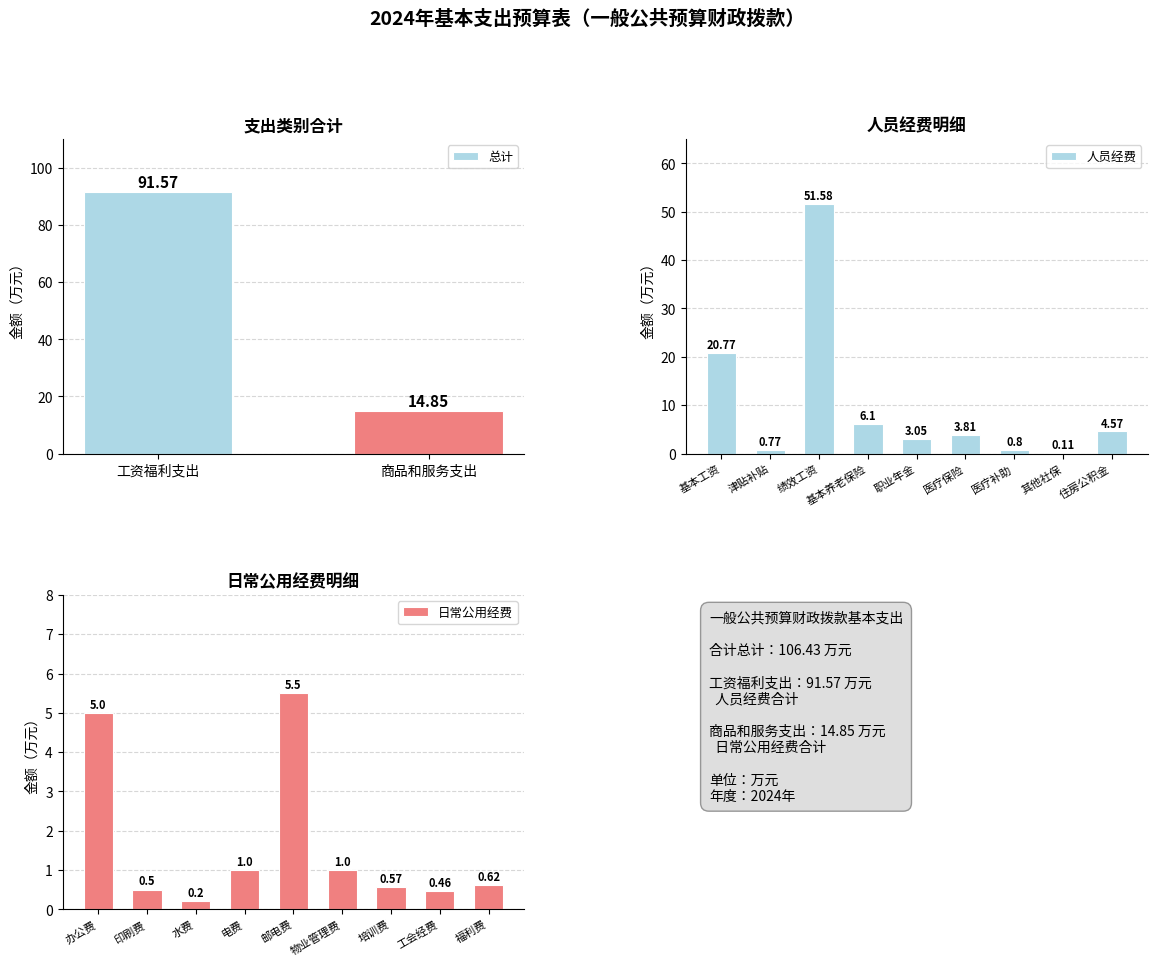

Where is 人员经费 nearest to the value 25?

基本工资